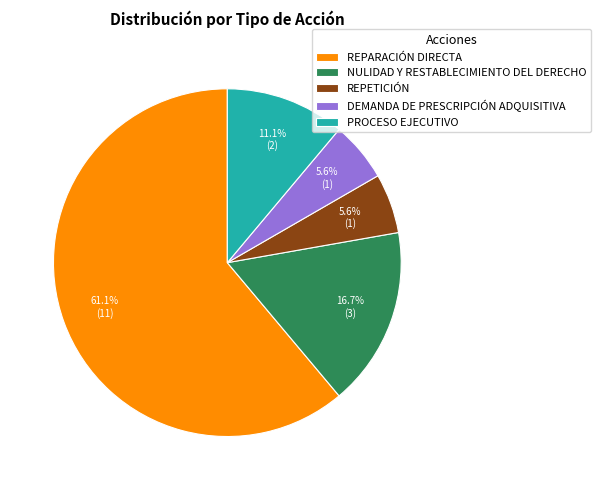

How many slices are in this pie chart?

5